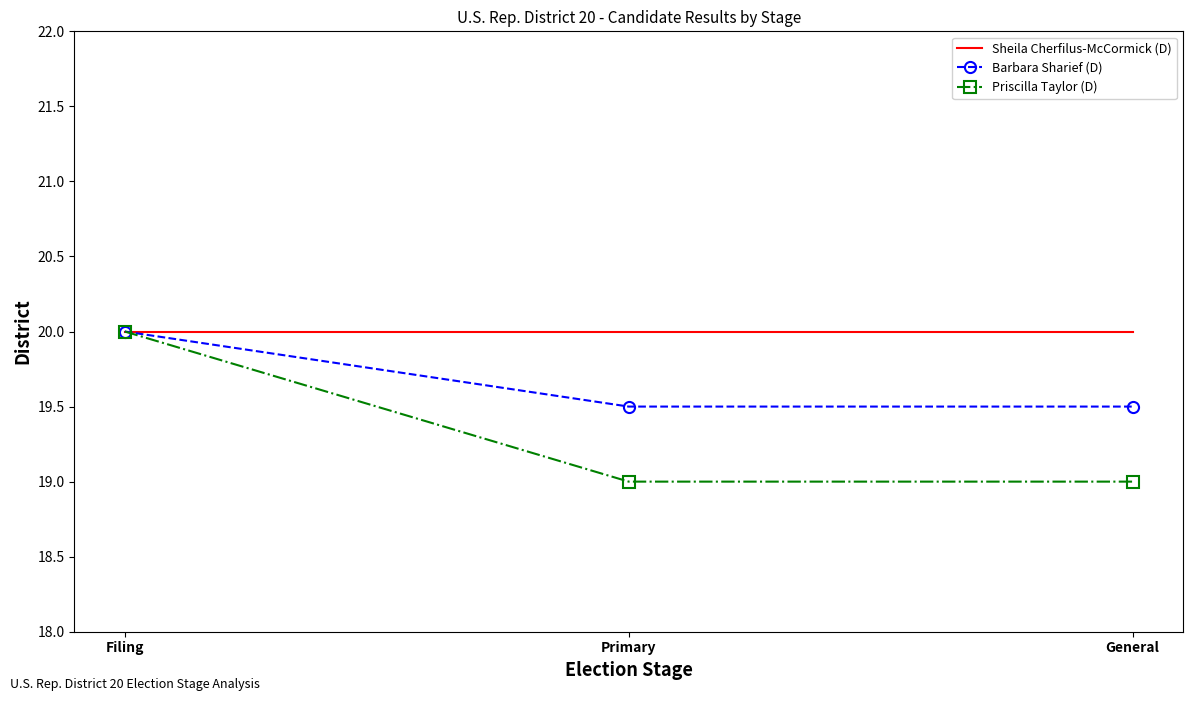

List the series in order of their overall mean, highest first.

Sheila Cherfilus-McCormick (D), Barbara Sharief (D), Priscilla Taylor (D)